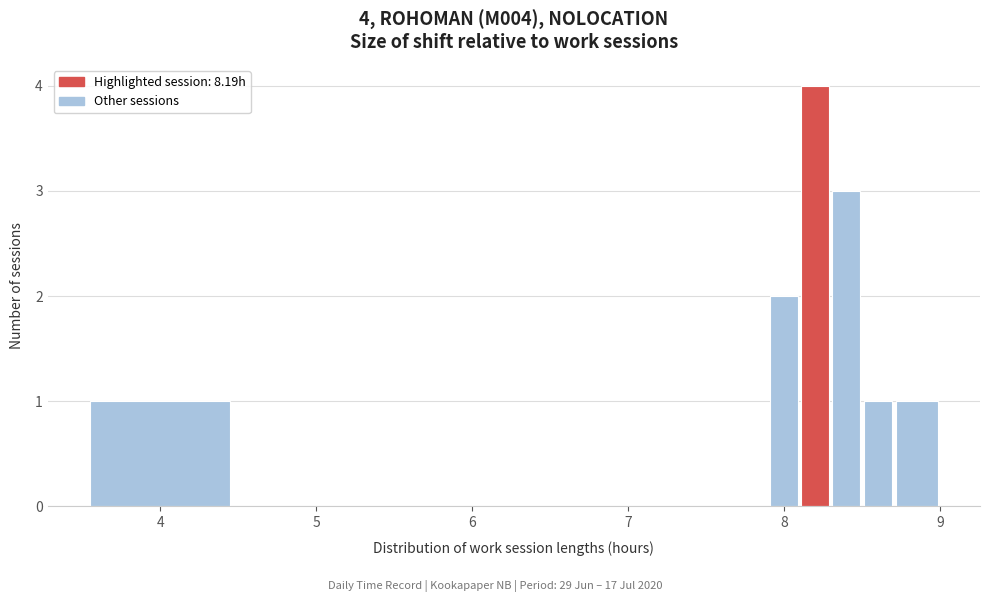

Read against the x-axis, roughly where is the centre of the tallest bar?

8.2